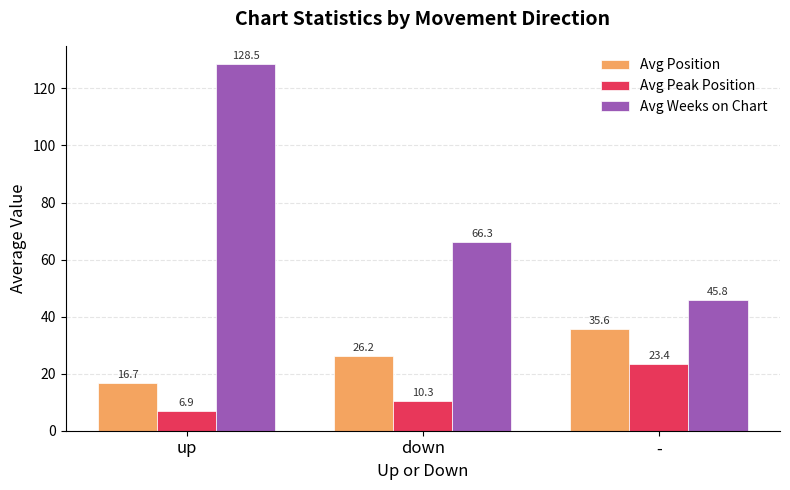

Which series has the widest spread of values?

Avg Weeks on Chart